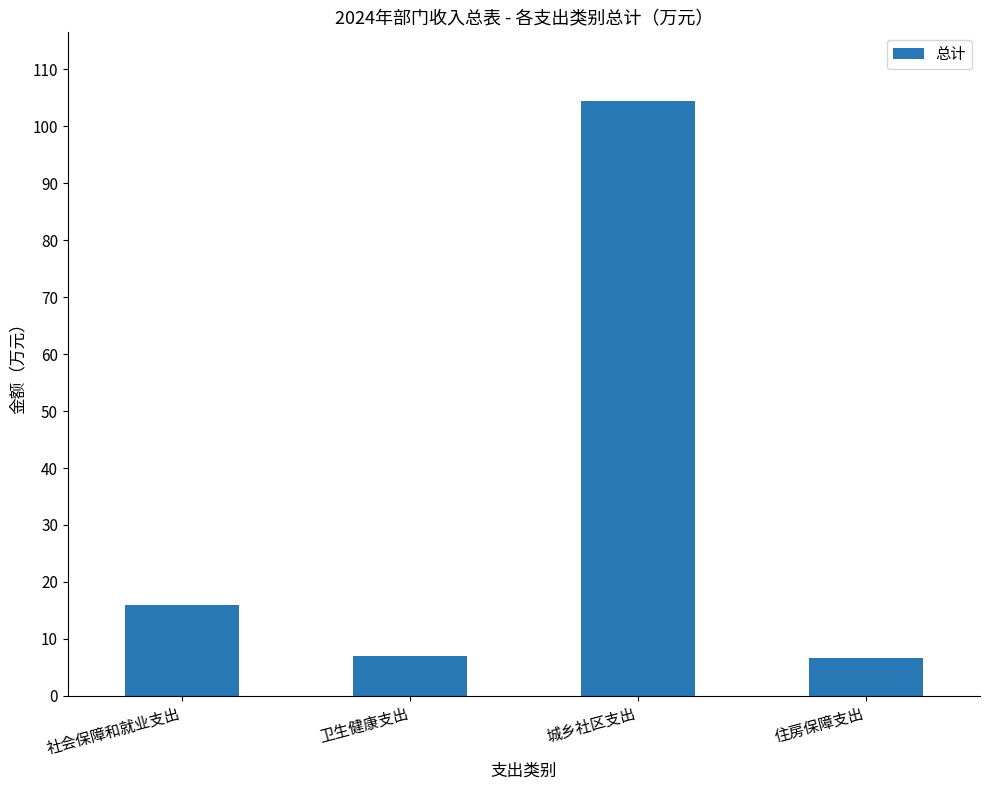

Count the number of categories in the chart.

4